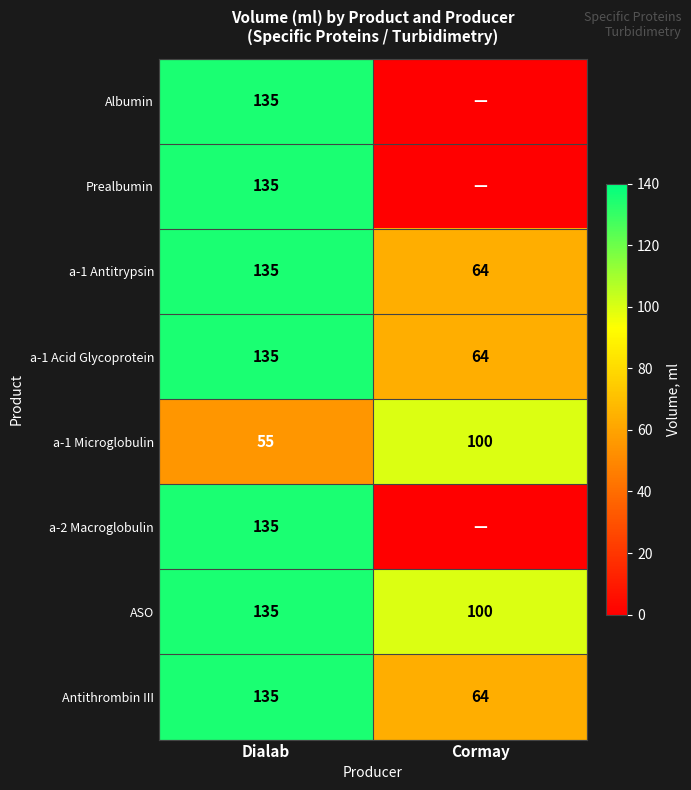

What is the sum of all ASO values?

235